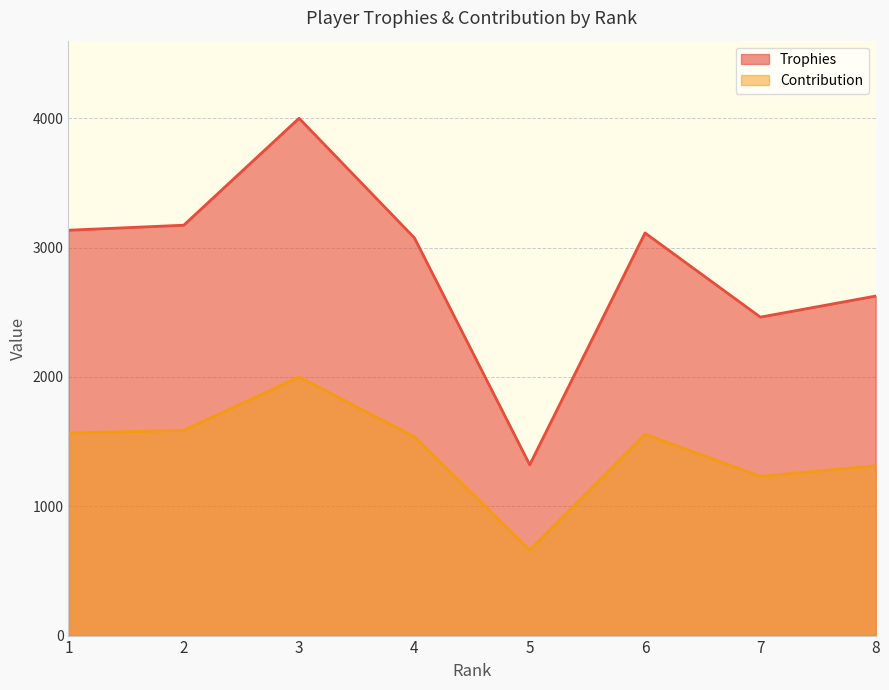

Which category has the lowest value in the Contribution series?

5